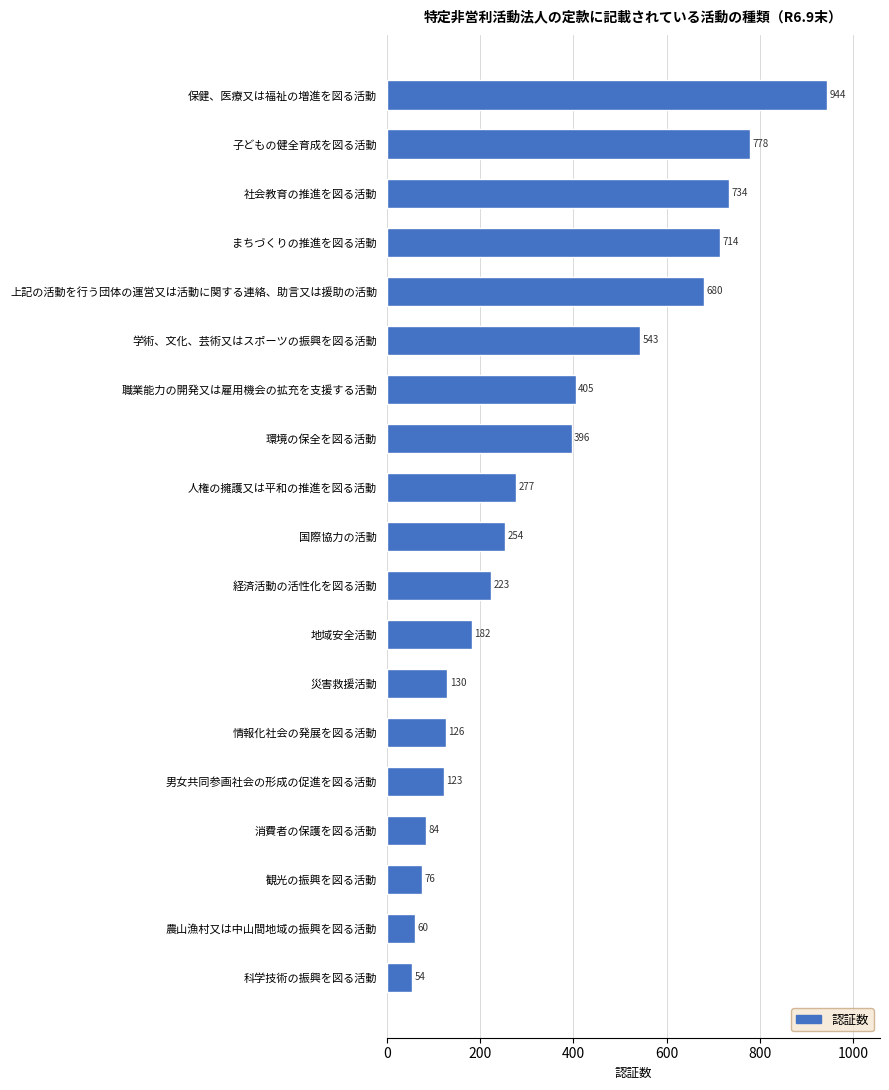

Reading top to bottom, transcribe all the data shown in this chart.

保健、医療又は福祉の増進を図る活動=944	子どもの健全育成を図る活動=778	社会教育の推進を図る活動=734	まちづくりの推進を図る活動=714	上記の活動を行う団体の運営又は活動に関する連絡、助言又は援助の活動=680	学術、文化、芸術又はスポーツの振興を図る活動=543	職業能力の開発又は雇用機会の拡充を支援する活動=405	環境の保全を図る活動=396	人権の擁護又は平和の推進を図る活動=277	国際協力の活動=254	経済活動の活性化を図る活動=223	地域安全活動=182	災害救援活動=130	情報化社会の発展を図る活動=126	男女共同参画社会の形成の促進を図る活動=123	消費者の保護を図る活動=84	観光の振興を図る活動=76	農山漁村又は中山間地域の振興を図る活動=60	科学技術の振興を図る活動=54